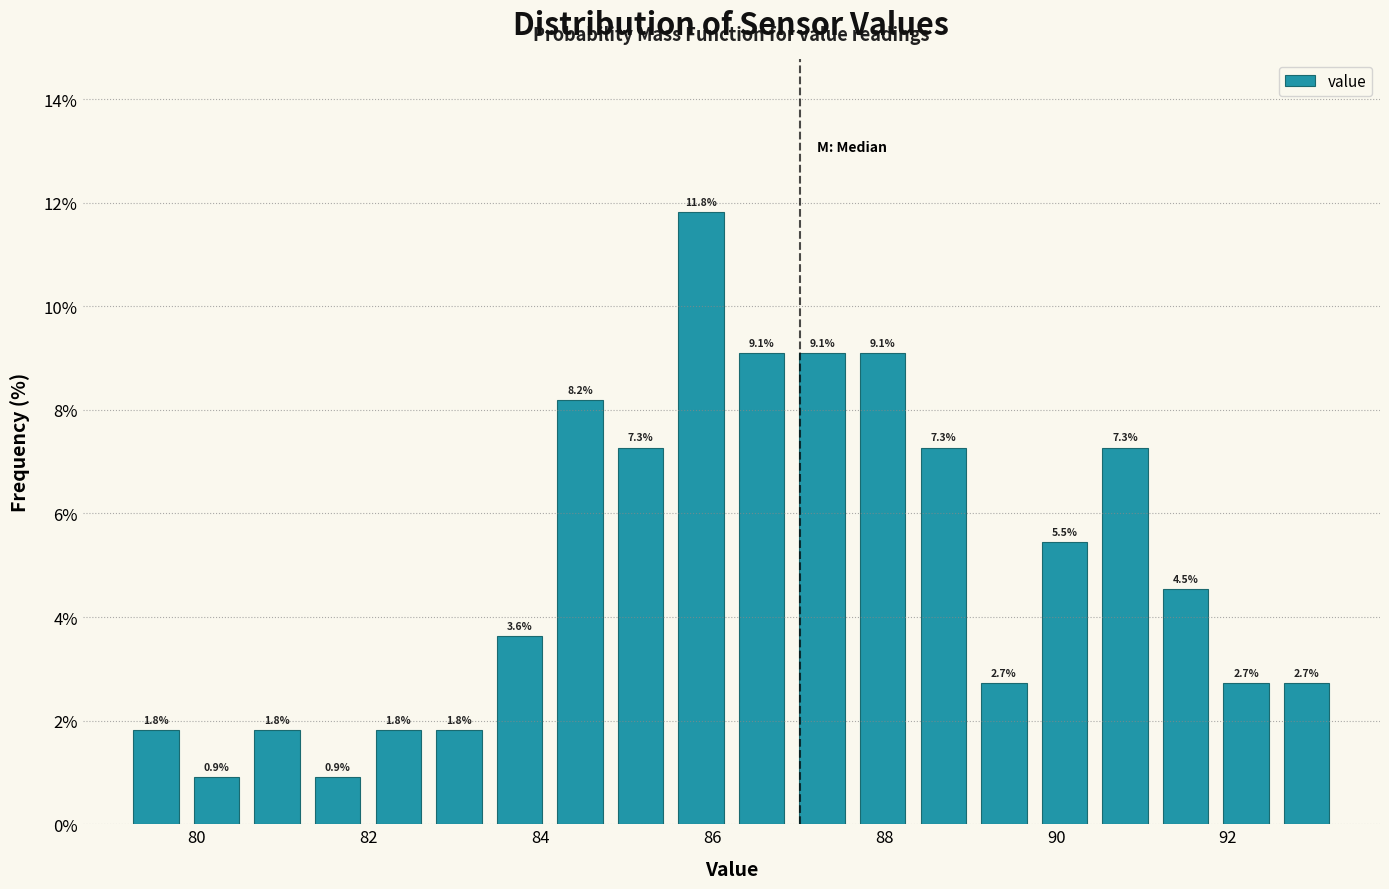

Read against the x-axis, roughly where is the centre of the tallest bar?

85.8